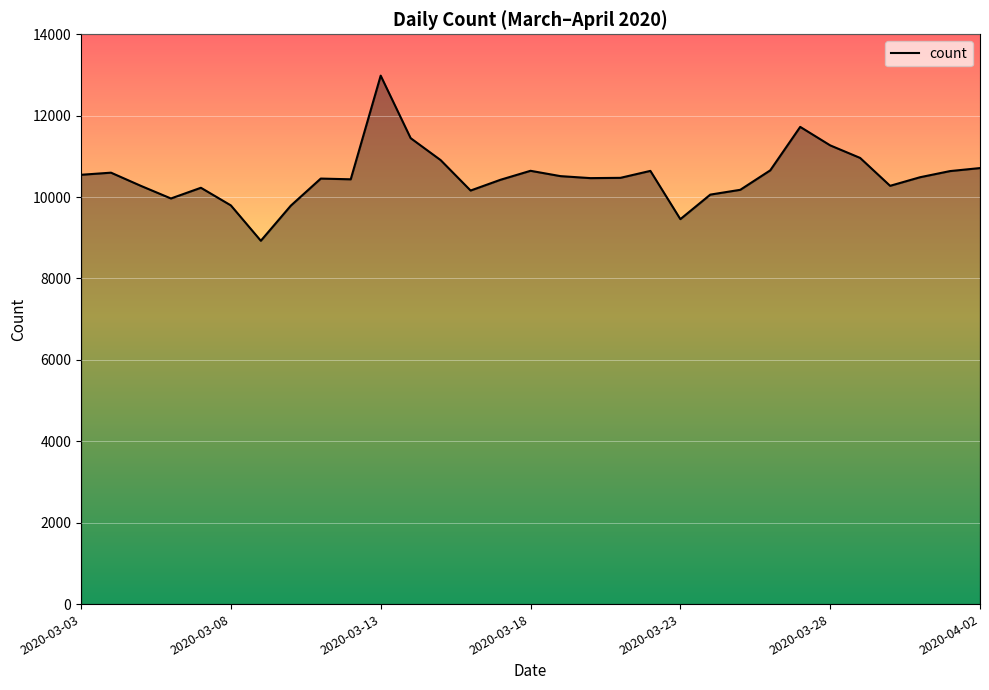

What is the difference between the maximum and minimum values?

4057